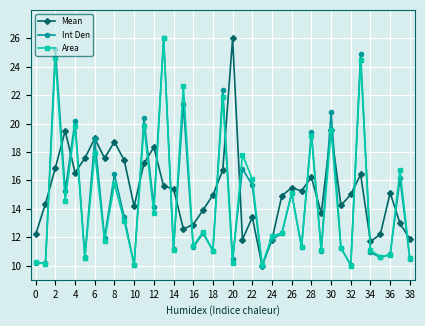

What is the highest value of the Area series?

26.0